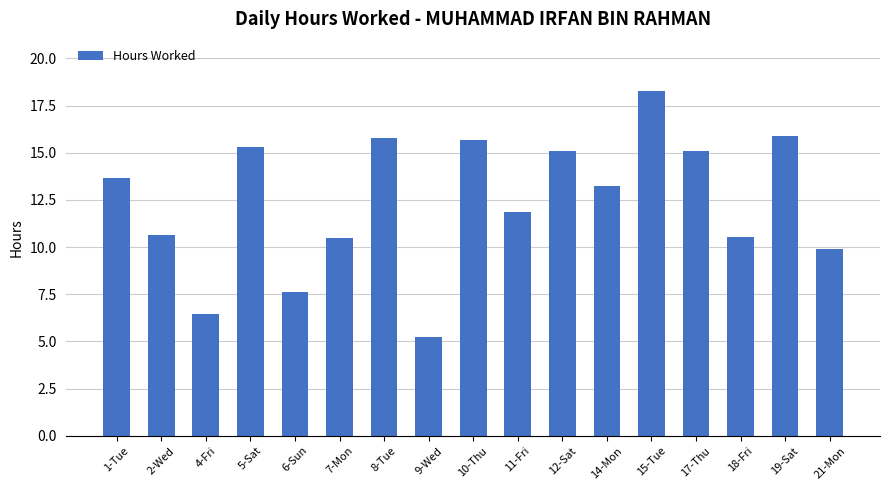

Which label corresponds to the smallest value in the chart?

9-Wed